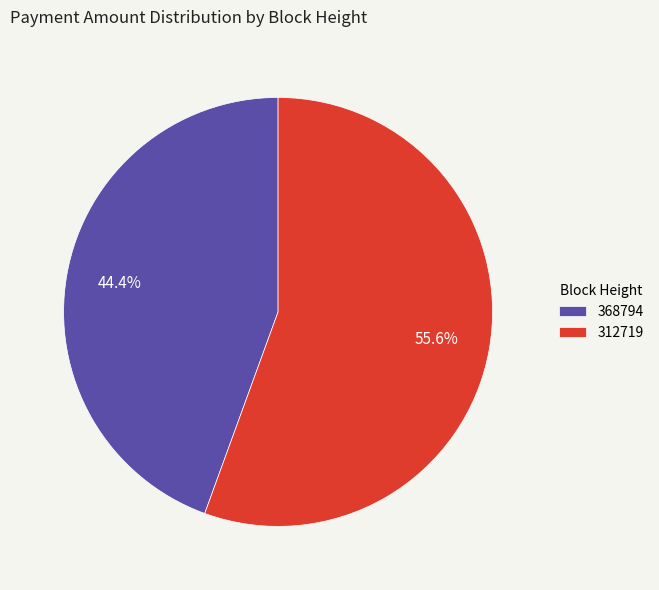

Which slice is the largest?

312719